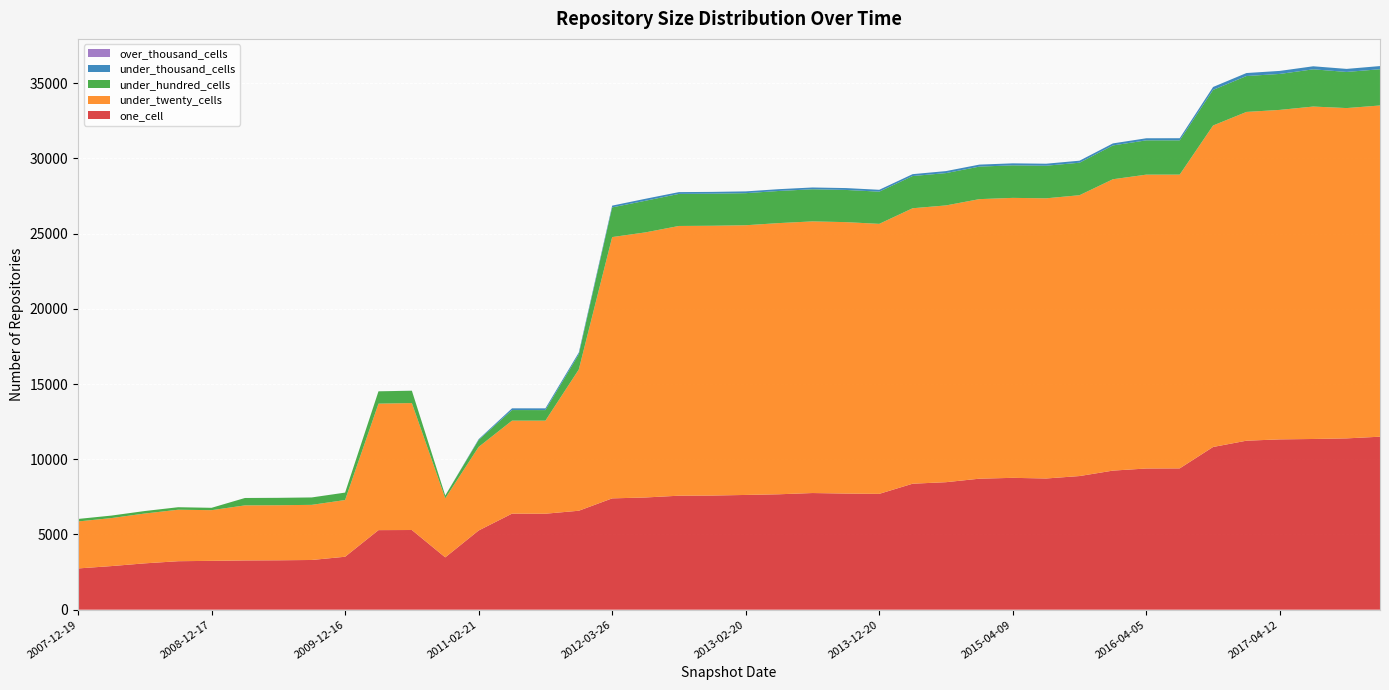

Reading left to right, list all the values displayed in this chart.

one_cell: 2007-12-19=2742	2008-04-01=2899	2008-06-27=3081	2008-10-10=3223	2008-12-17=3247	2009-04-06=3275	2009-06-17=3284	2009-09-25=3305	2009-12-16=3520	2010-04-01=5289	2010-07-26=5297	2010-11-17=3478	2011-02-21=5265	2011-06-10=6385	2011-09-05=6380	2012-01-18=6578	2012-03-26=7400	2012-07-13=7460	2012-10-31=7578	2012-12-11=7588	2013-02-20=7628	2013-05-21=7673	2013-07-09=7755	2013-09-10=7720	2013-12-20=7700	2014-03-28=8375	2014-09-08=8476	2015-01-19=8709	2015-04-09=8765	2015-07-03=8722	2015-10-01=8884	2016-01-04=9246	2016-04-05=9386	2016-07-04=9393	2016-10-07=10816	2016-12-27=11234	2017-04-12=11322	2017-07-24=11348	2017-10-12=11388	2017-12-22=11500
under_twenty_cells: 2007-12-19=3124	2008-04-01=3191	2008-06-27=3312	2008-10-10=3423	2008-12-17=3369	2009-04-06=3659	2009-06-17=3660	2009-09-25=3664	2009-12-16=3770	2010-04-01=8408	2010-07-26=8439	2010-11-17=3925	2011-02-21=5554	2011-06-10=6183	2011-09-05=6186	2012-01-18=9389	2012-03-26=17369	2012-07-13=17623	2012-10-31=17930	2012-12-11=17934	2013-02-20=17928	2013-05-21=18027	2013-07-09=18057	2013-09-10=18043	2013-12-20=17948	2014-03-28=18311	2014-09-08=18398	2015-01-19=18583	2015-04-09=18610	2015-07-03=18624	2015-10-01=18669	2016-01-04=19368	2016-04-05=19534	2016-07-04=19529	2016-10-07=21371	2016-12-27=21855	2017-04-12=21902	2017-07-24=22098	2017-10-12=21957	2017-12-22=22017
under_hundred_cells: 2007-12-19=166	2008-04-01=166	2008-06-27=166	2008-10-10=166	2008-12-17=157	2009-04-06=491	2009-06-17=491	2009-09-25=492	2009-12-16=493	2010-04-01=819	2010-07-26=820	2010-11-17=186	2011-02-21=467	2011-06-10=702	2011-09-05=702	2012-01-18=1009	2012-03-26=1974	2012-07-13=2103	2012-10-31=2132	2012-12-11=2132	2013-02-20=2132	2013-05-21=2136	2013-07-09=2135	2013-09-10=2140	2013-12-20=2141	2014-03-28=2142	2014-09-08=2149	2015-01-19=2162	2015-04-09=2163	2015-07-03=2167	2015-10-01=2160	2016-01-04=2248	2016-04-05=2280	2016-07-04=2279	2016-10-07=2366	2016-12-27=2386	2017-04-12=2391	2017-07-24=2475	2017-10-12=2402	2017-12-22=2410
under_thousand_cells: 2007-12-19=0	2008-04-01=0	2008-06-27=0	2008-10-10=0	2008-12-17=0	2009-04-06=1	2009-06-17=1	2009-09-25=1	2009-12-16=1	2010-04-01=2	2010-07-26=2	2010-11-17=0	2011-02-21=49	2011-06-10=116	2011-09-05=116	2012-01-18=116	2012-03-26=117	2012-07-13=131	2012-10-31=119	2012-12-11=119	2013-02-20=119	2013-05-21=119	2013-07-09=119	2013-09-10=124	2013-12-20=124	2014-03-28=124	2014-09-08=133	2015-01-19=133	2015-04-09=133	2015-07-03=133	2015-10-01=134	2016-01-04=135	2016-04-05=138	2016-07-04=140	2016-10-07=194	2016-12-27=199	2017-04-12=201	2017-07-24=202	2017-10-12=202	2017-12-22=210
over_thousand_cells: 2007-12-19=0	2008-04-01=0	2008-06-27=0	2008-10-10=0	2008-12-17=0	2009-04-06=0	2009-06-17=0	2009-09-25=0	2009-12-16=0	2010-04-01=0	2010-07-26=0	2010-11-17=0	2011-02-21=0	2011-06-10=0	2011-09-05=0	2012-01-18=0	2012-03-26=0	2012-07-13=0	2012-10-31=0	2012-12-11=0	2013-02-20=0	2013-05-21=0	2013-07-09=0	2013-09-10=0	2013-12-20=0	2014-03-28=0	2014-09-08=0	2015-01-19=0	2015-04-09=0	2015-07-03=0	2015-10-01=0	2016-01-04=0	2016-04-05=0	2016-07-04=0	2016-10-07=0	2016-12-27=0	2017-04-12=0	2017-07-24=0	2017-10-12=0	2017-12-22=0